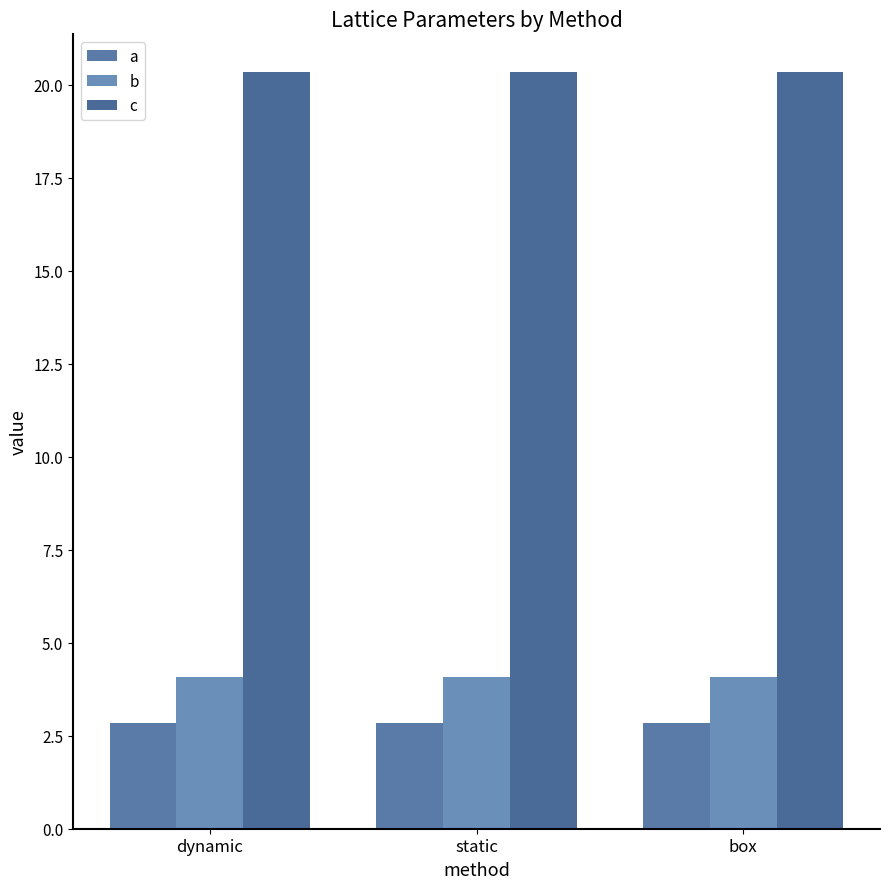

Rank the series at static from lowest to highest value.

a, b, c